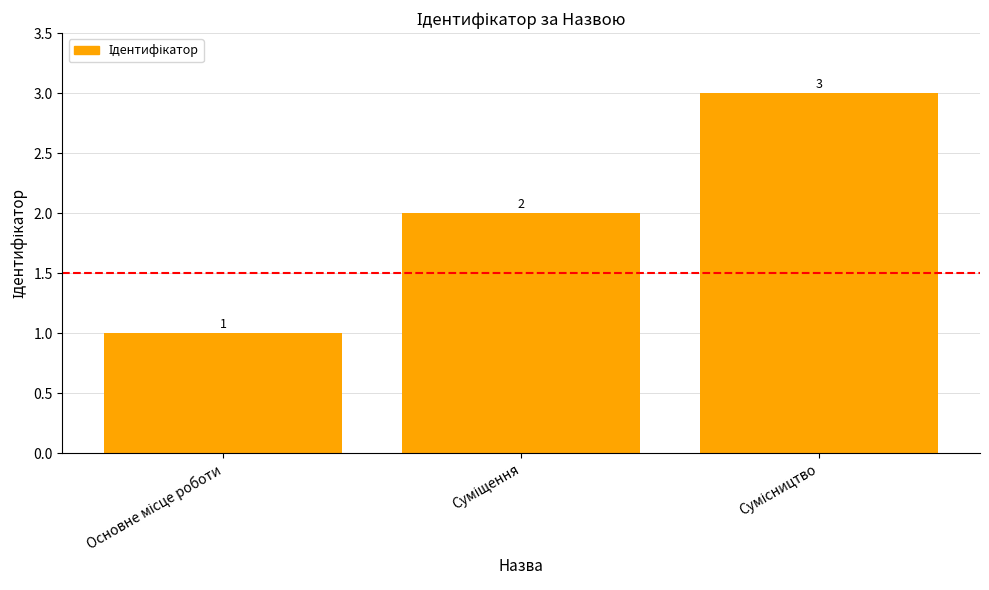

What is the greatest value displayed?

3